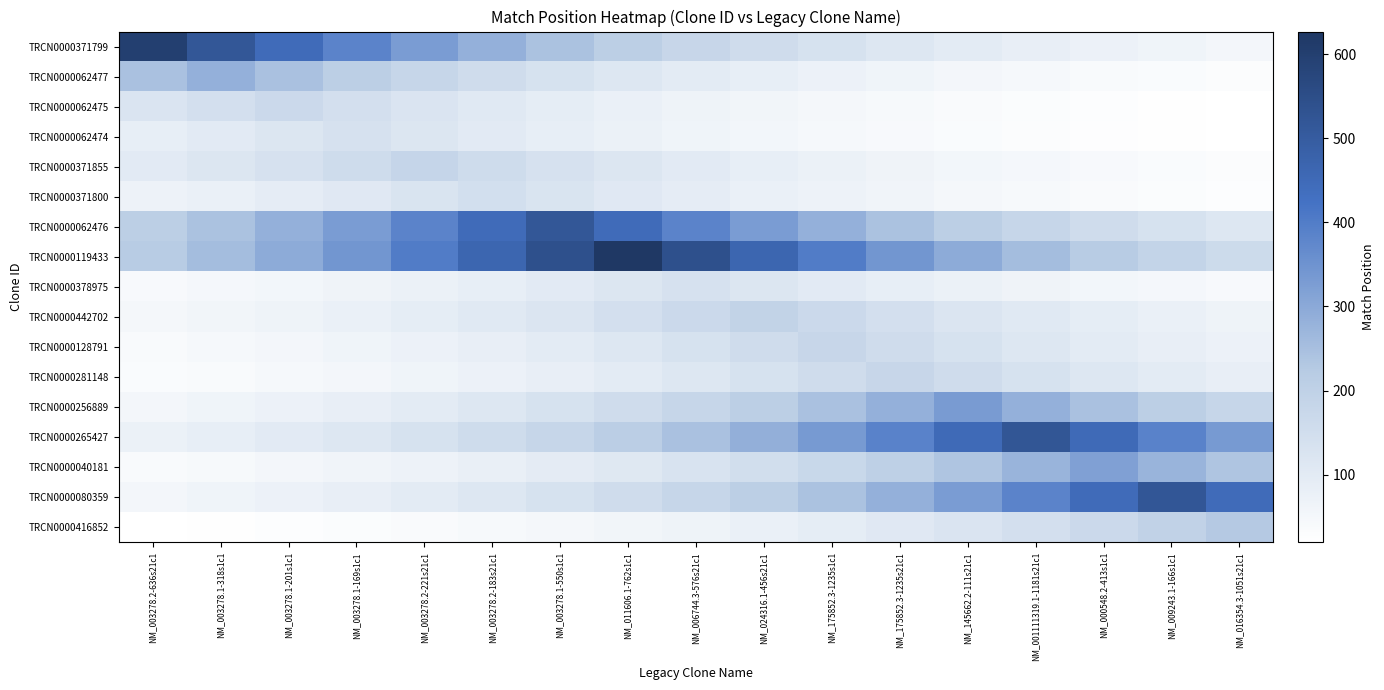

At NM_024316.1-456s21c1, list the series in order from largest to smallest.

TRCN0000119433, TRCN0000062476, TRCN0000265427, TRCN0000256889, TRCN0000080359, TRCN0000442702, TRCN0000371799, TRCN0000128791, TRCN0000040181, TRCN0000281148, TRCN0000378975, TRCN0000371855, TRCN0000062477, TRCN0000371800, TRCN0000416852, TRCN0000062475, TRCN0000062474